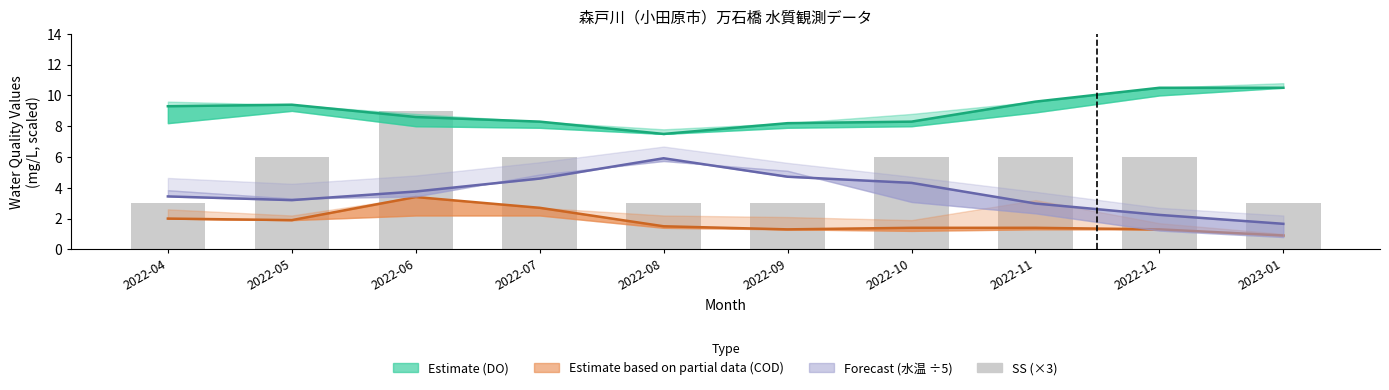

List the labels in order of value, largest first.

2022-06, 2022-05, 2022-07, 2022-10, 2022-11, 2022-12, 2022-04, 2022-08, 2022-09, 2023-01